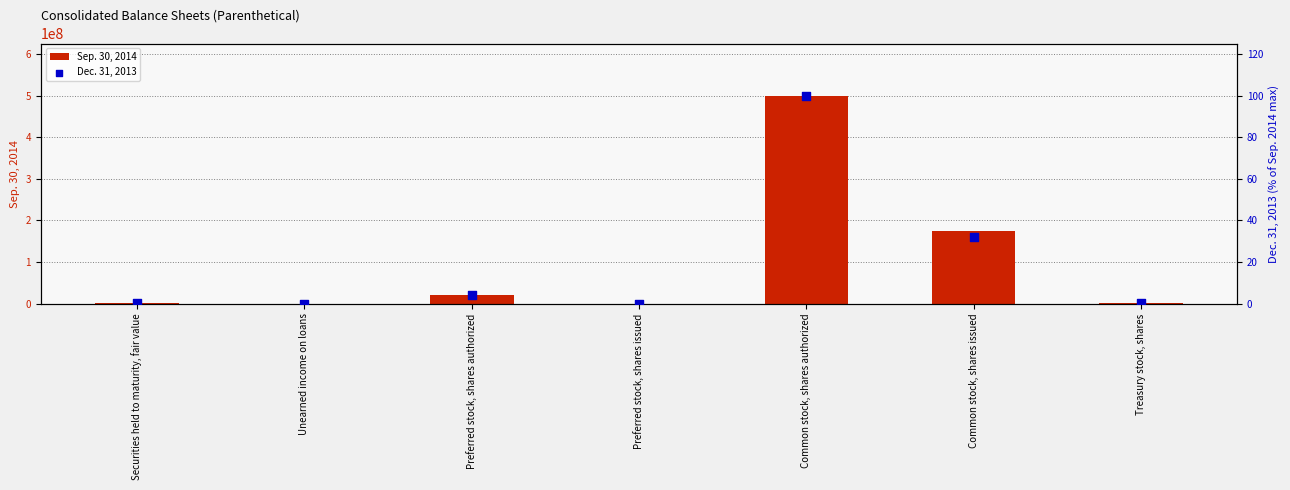

Which series has the widest spread of Y values?

Sep. 30, 2014